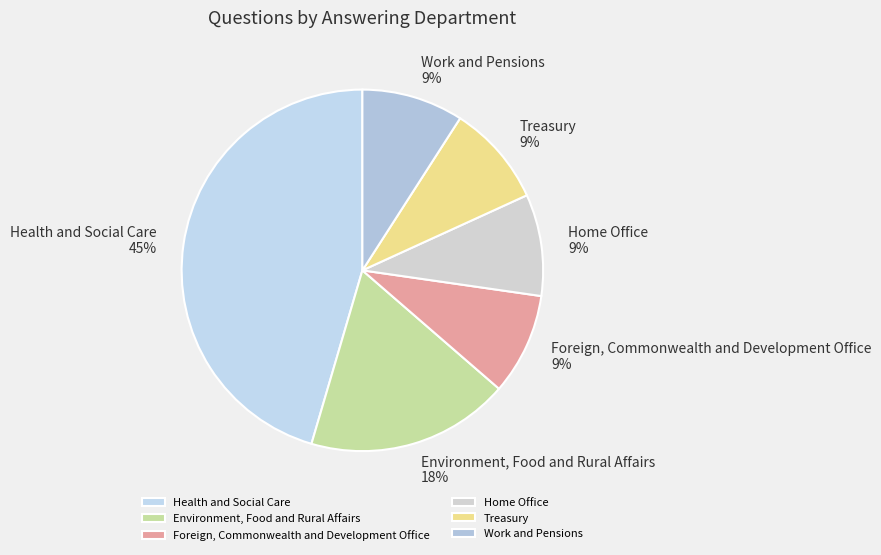

To the nearest percent, what is the difference between the Foreign, Commonwealth and Development Office and Environment, Food and Rural Affairs slice percentages?

9%